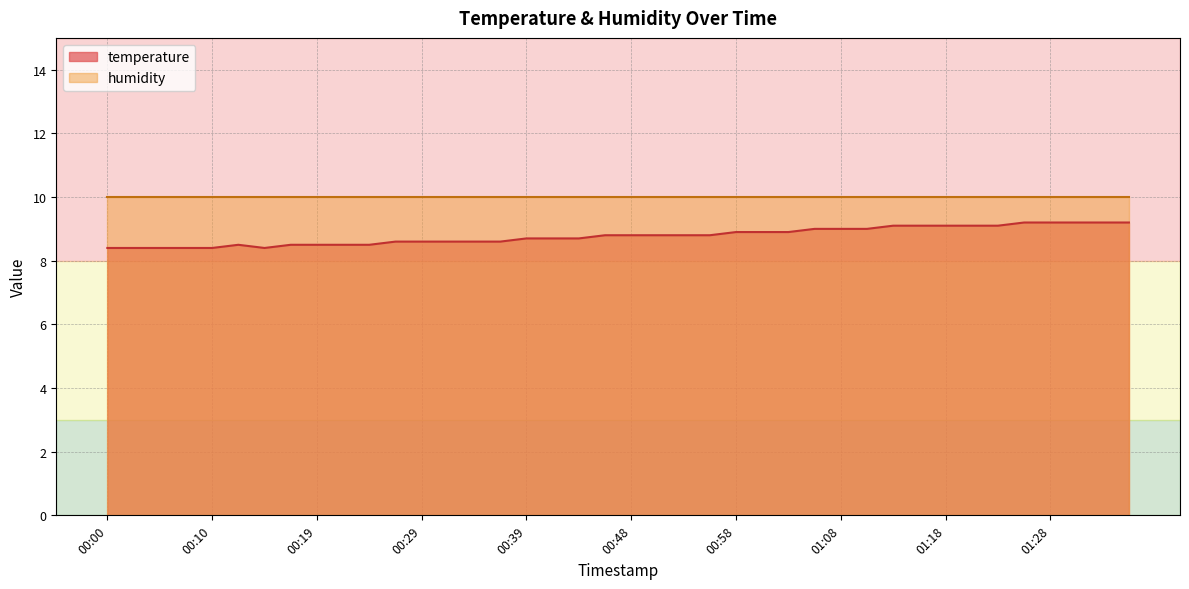

List the labels in order of value, smallest first.

00:00, 00:02, 00:05, 00:07, 00:10, 00:14, 00:12, 00:17, 00:19, 00:22, 00:24, 00:27, 00:29, 00:31, 00:34, 00:36, 00:39, 00:41, 00:44, 00:46, 00:48, 00:51, 00:53, 00:56, 00:58, 01:01, 01:03, 01:06, 01:08, 01:10, 01:13, 01:15, 01:18, 01:20, 01:23, 01:25, 01:28, 01:30, 01:32, 01:35